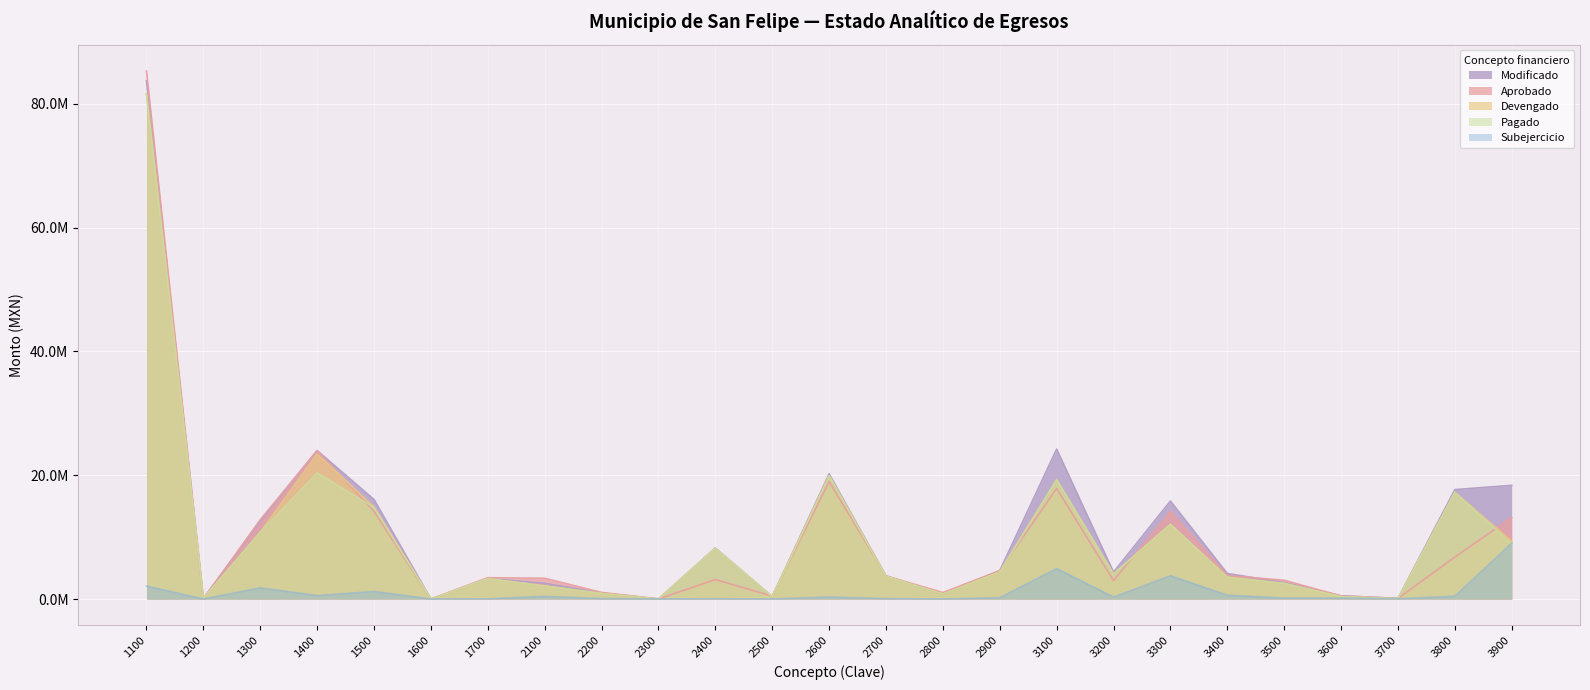

Where do Modificado and Aprobado first cross each other?

1100 and 1200